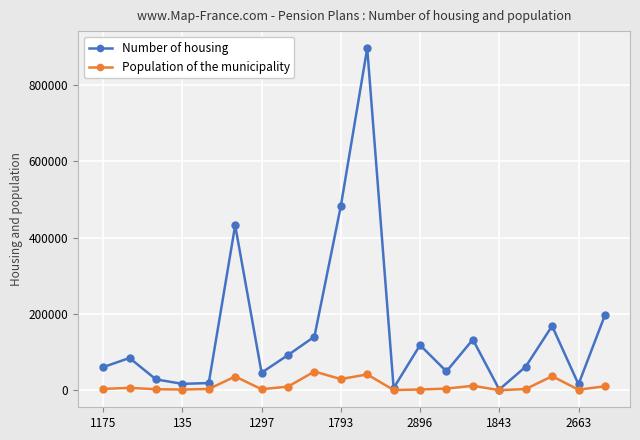

What is the maximum value for Population of the municipality?

48890